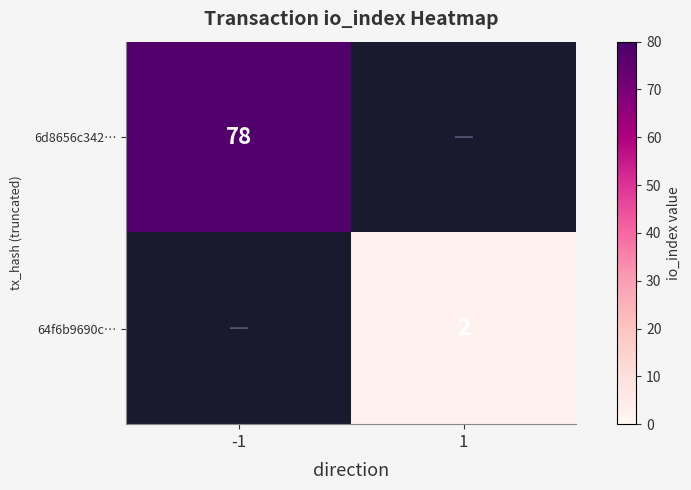

The value of 6d8656c342… at -1 is 78. True or false?

True